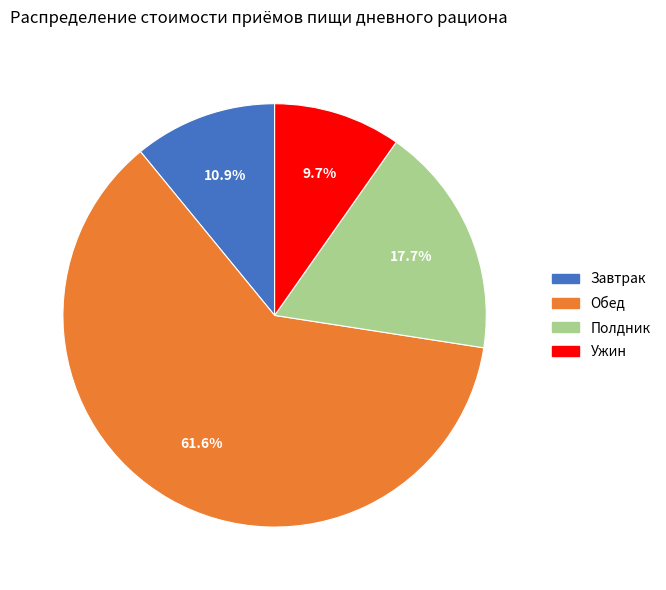

To the nearest percent, what is the difference between the Обед and Ужин slice percentages?

52%